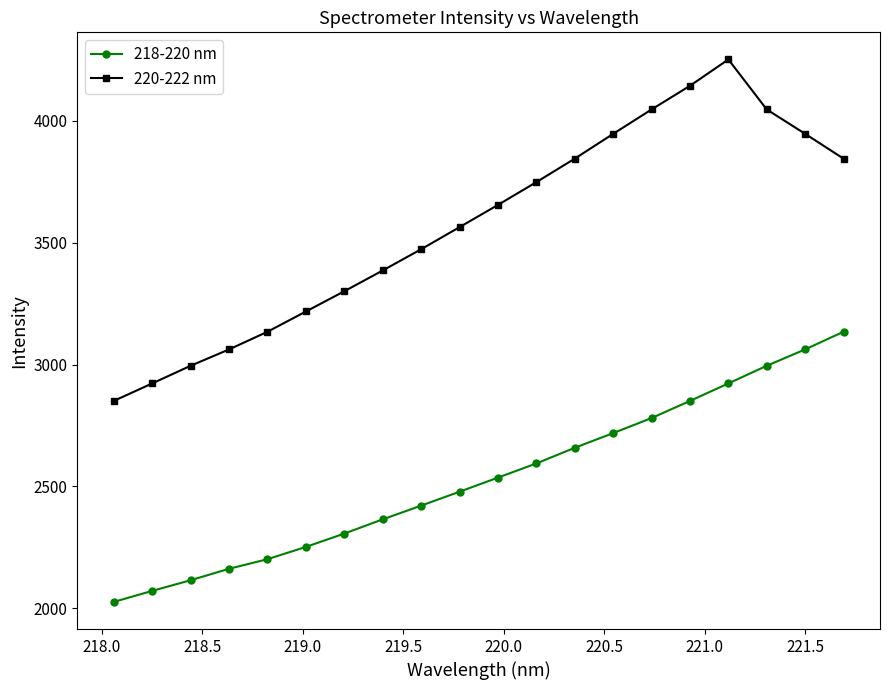

Which series has the largest total across all categories?

220-222 nm